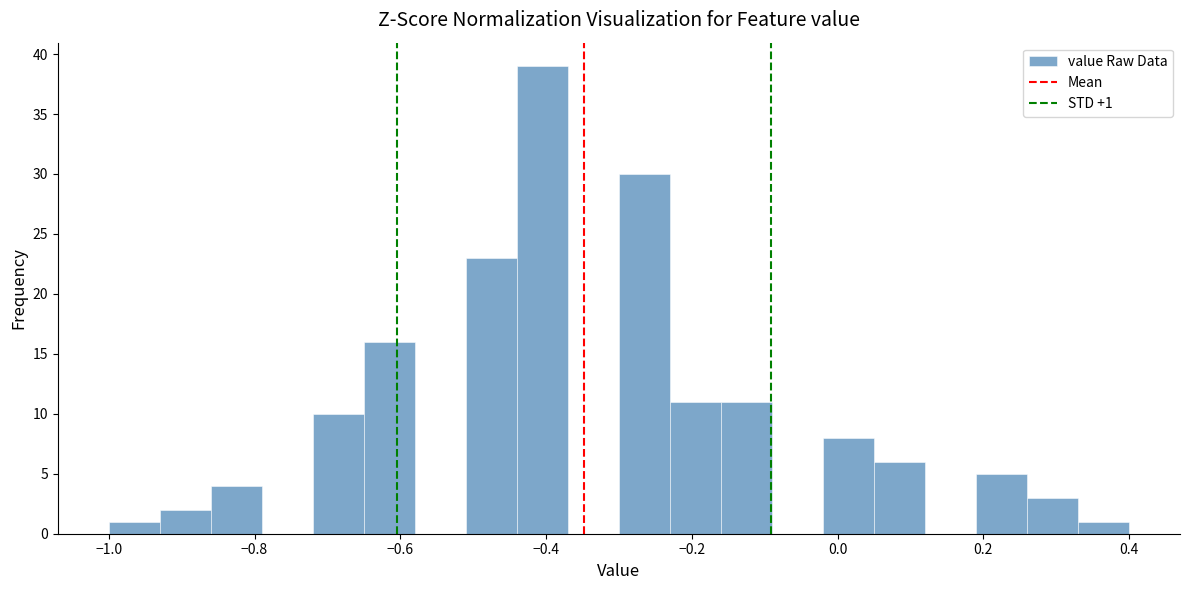

Read against the x-axis, roughly where is the centre of the tallest bar?

-0.40